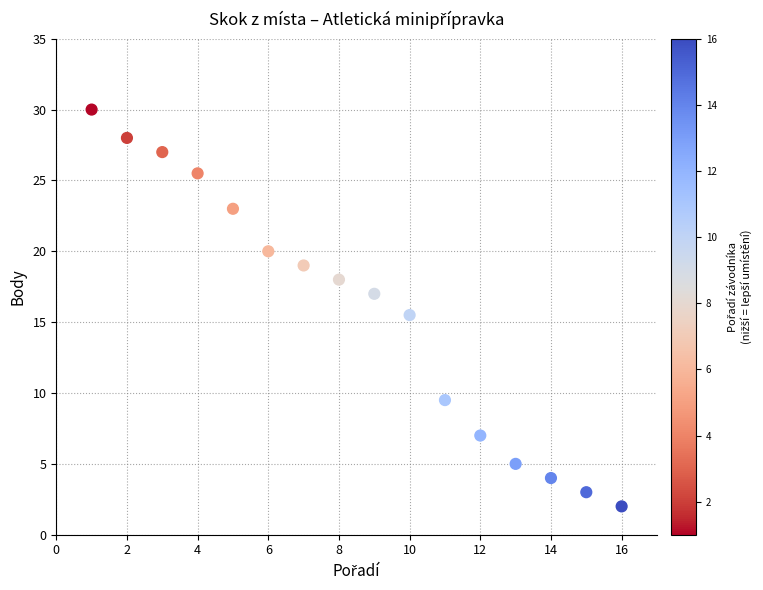

What Y value in the scatter plot is closest to 16?

15.5